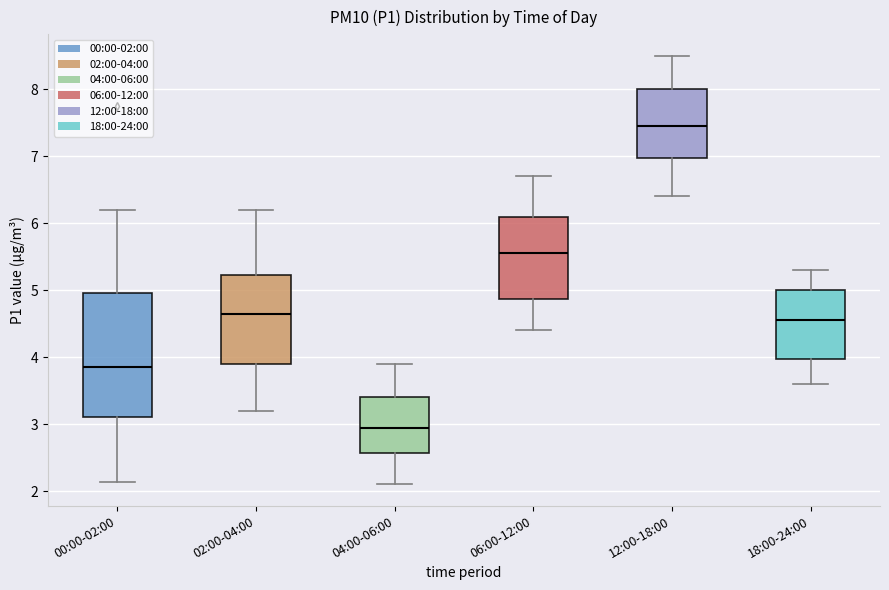

Which box has the highest median line?

12:00-18:00